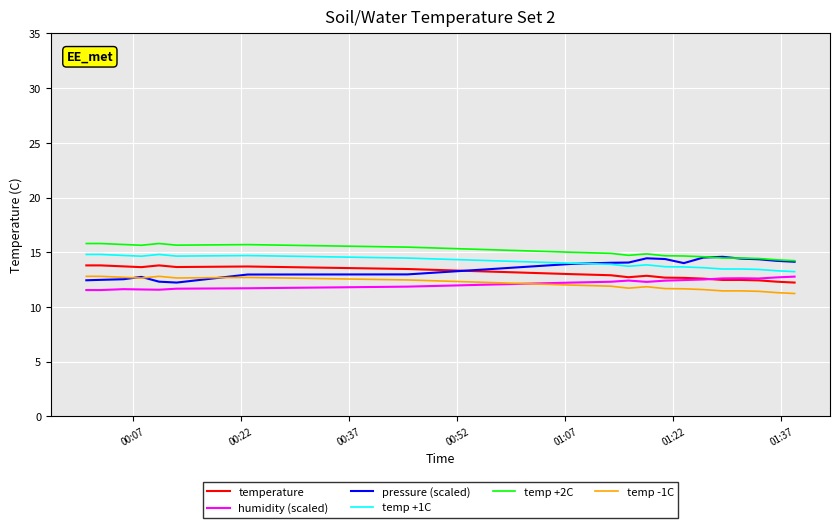

True or false: temp +1C and temperature intersect in this chart.

False